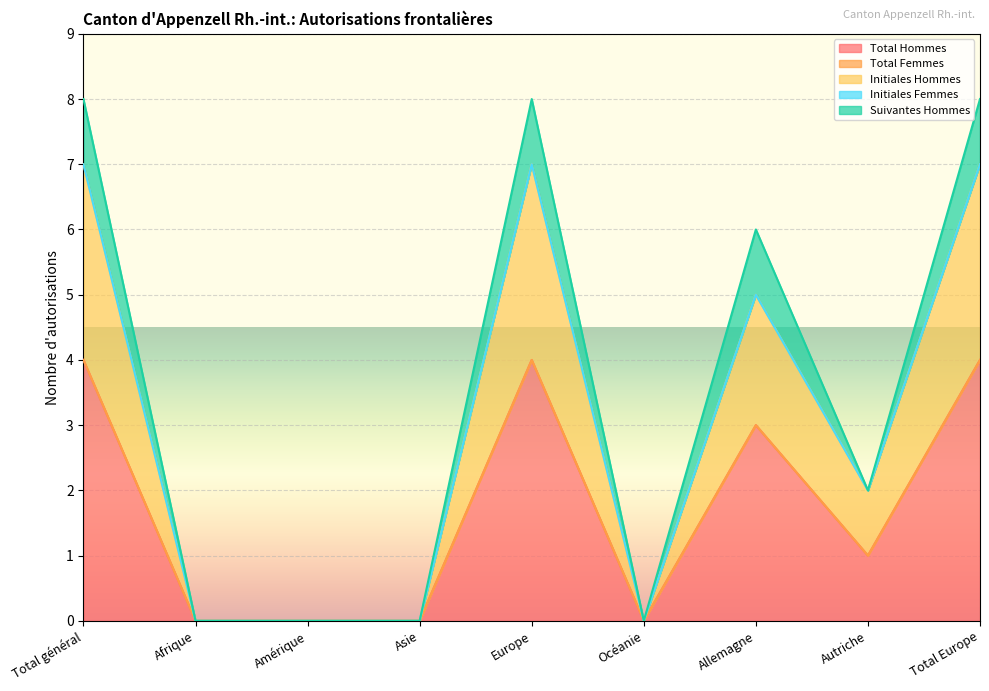

What is the difference between the maximum and minimum values in the Initiales Hommes series?

3